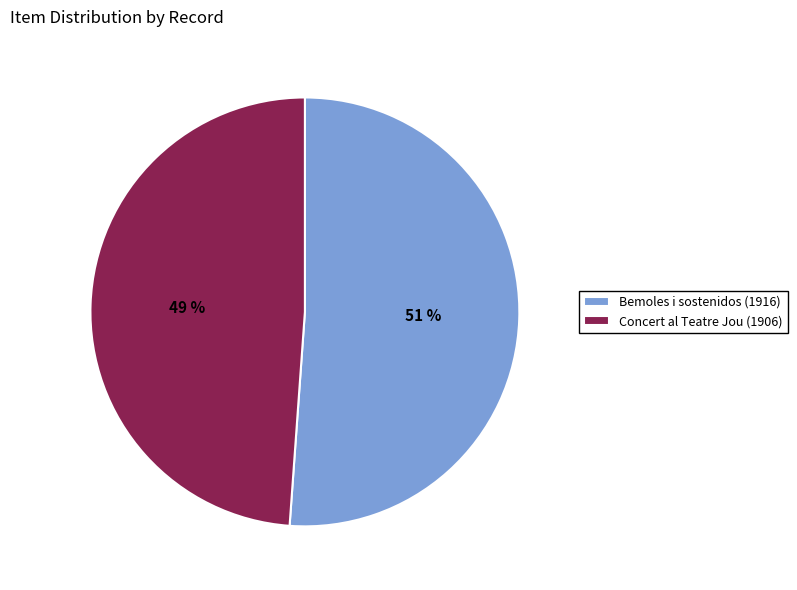

Rank the categories by value from highest to lowest.

Bemoles i sostenidos (1916), Concert al Teatre Jou (1906)